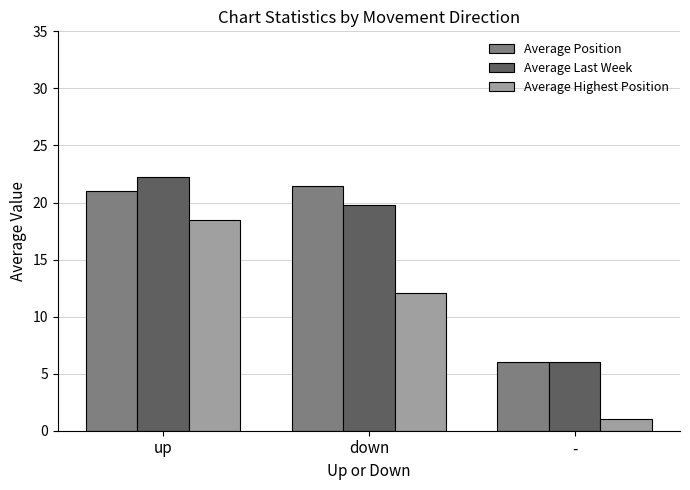

Where is Average Last Week nearest to the value 14?

down